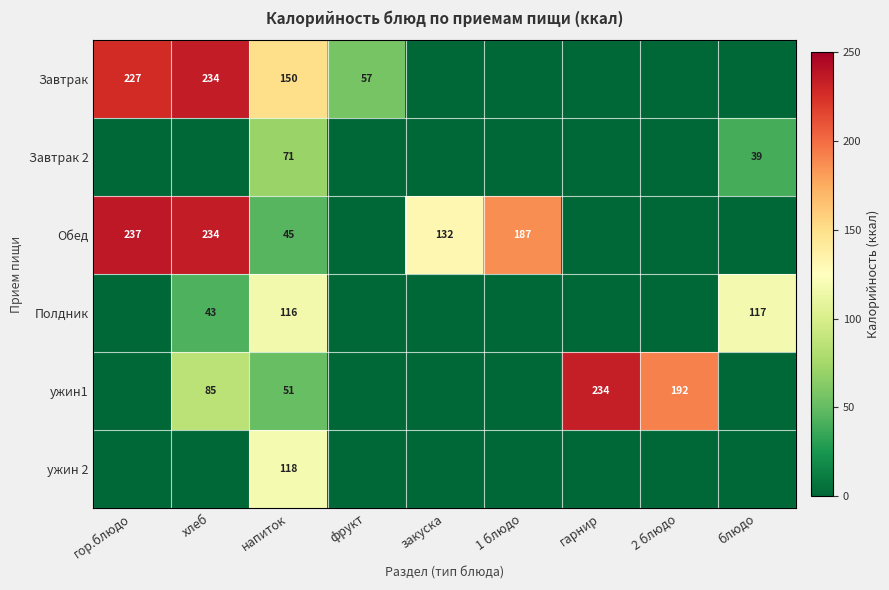

How many data points does each series have?

9